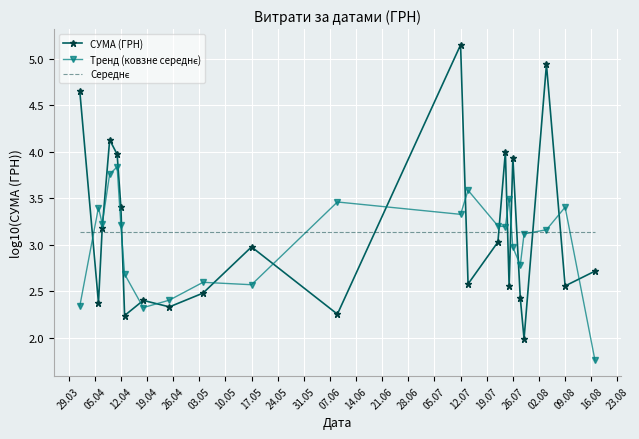

Which series has the largest range (max minus min)?

СУМА (ГРН)